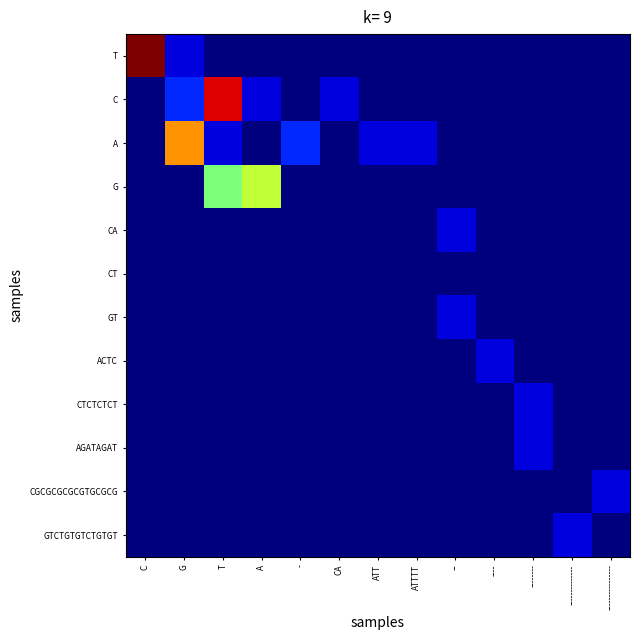

At which category is the sum across all series the highest?

T